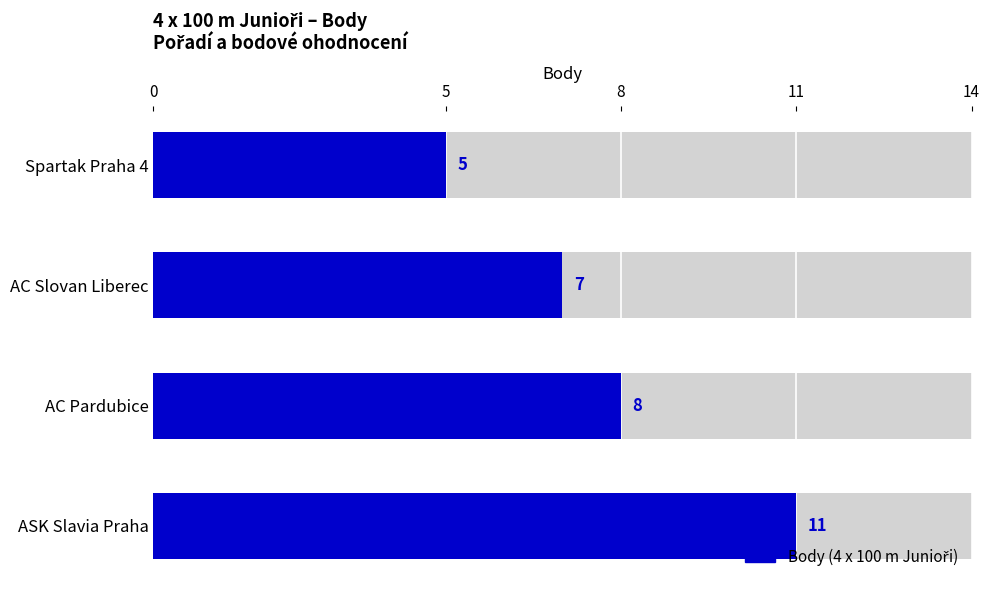

How many values are between 7 and 11?

3